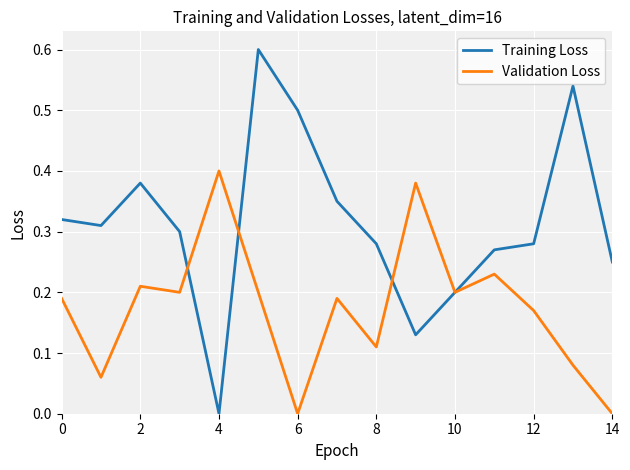

List the series in order of their overall mean, highest first.

Training Loss, Validation Loss